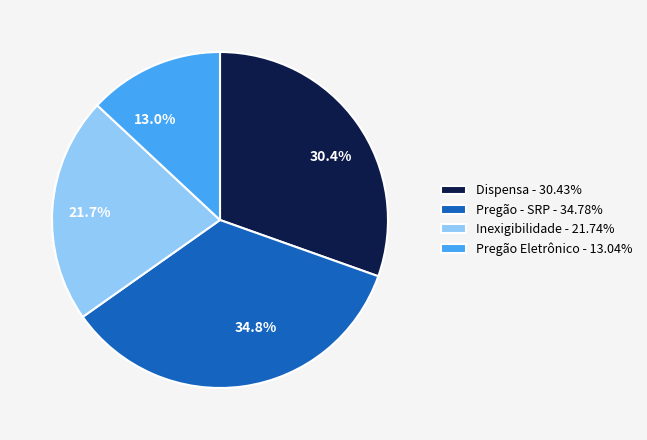

Rank the categories by value from highest to lowest.

Pregão - SRP, Dispensa, Inexigibilidade, Pregão Eletrônico